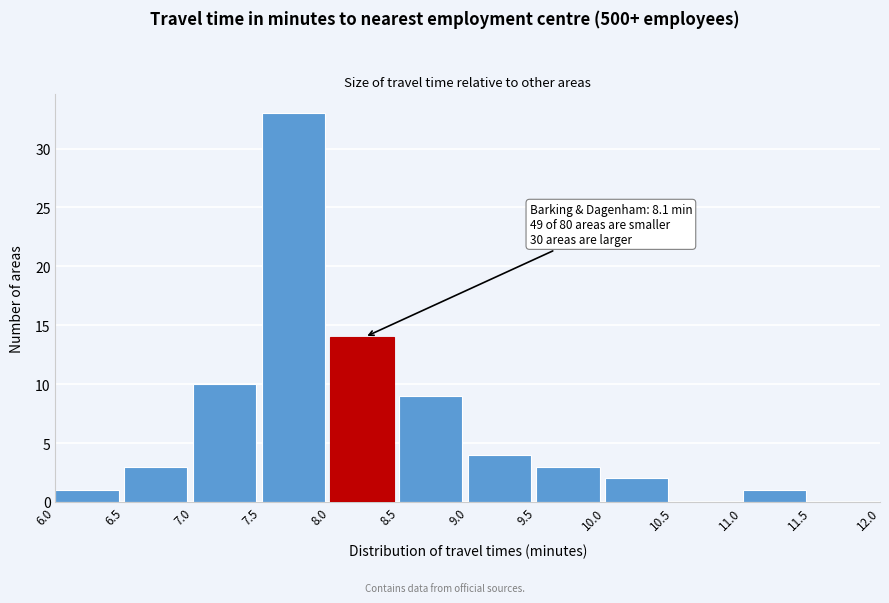

Over which range of the x-axis is the bar tallest?

7.5 to 8.0